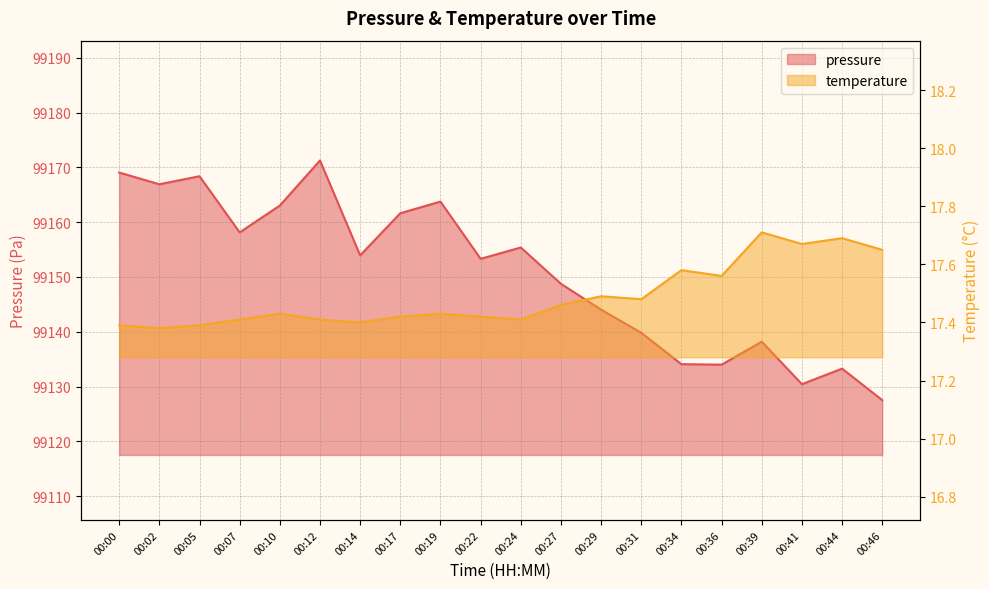

At which category does temperature reach its first local valley?

00:02